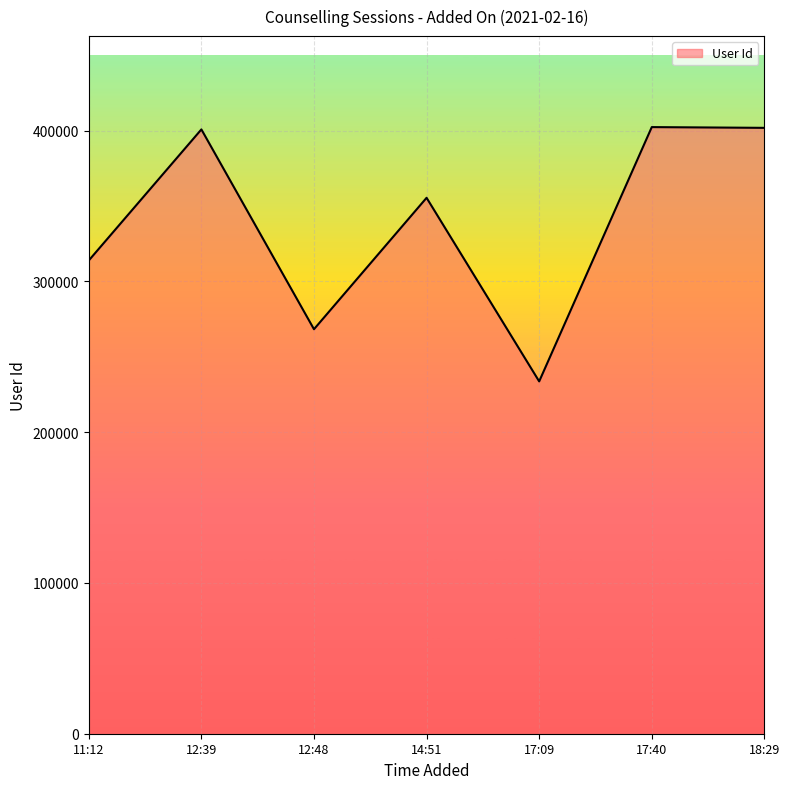

What value does the data have at 11:12, to the nearest 10?

313890